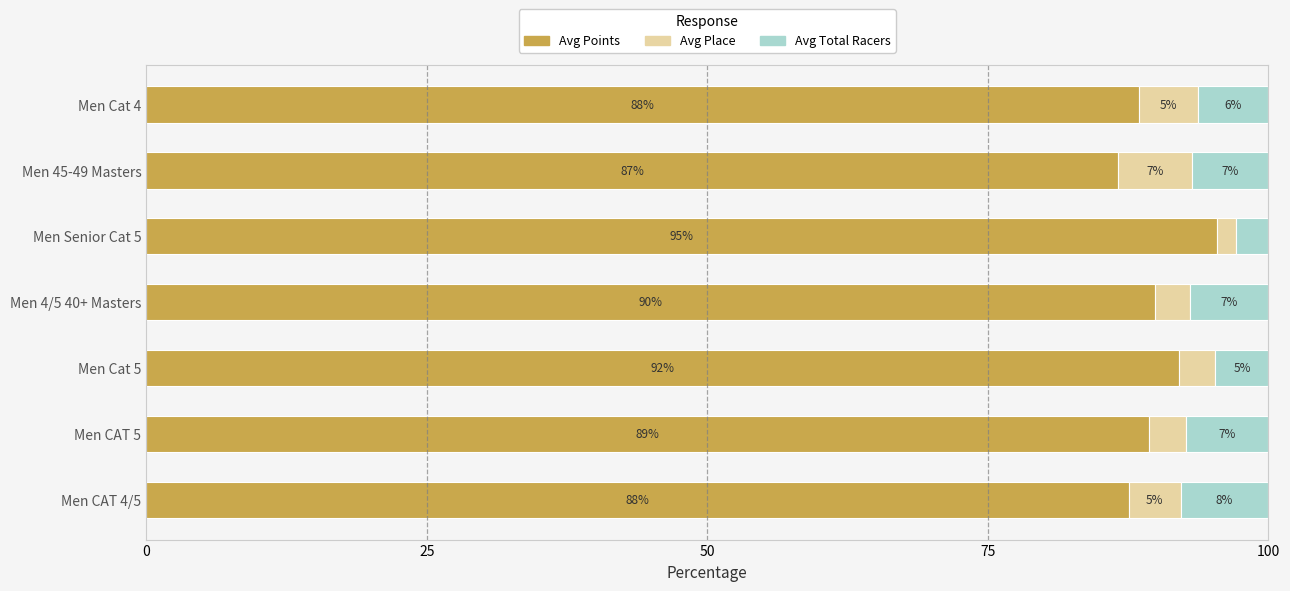

What is the highest value of the Avg Points series?

95.4